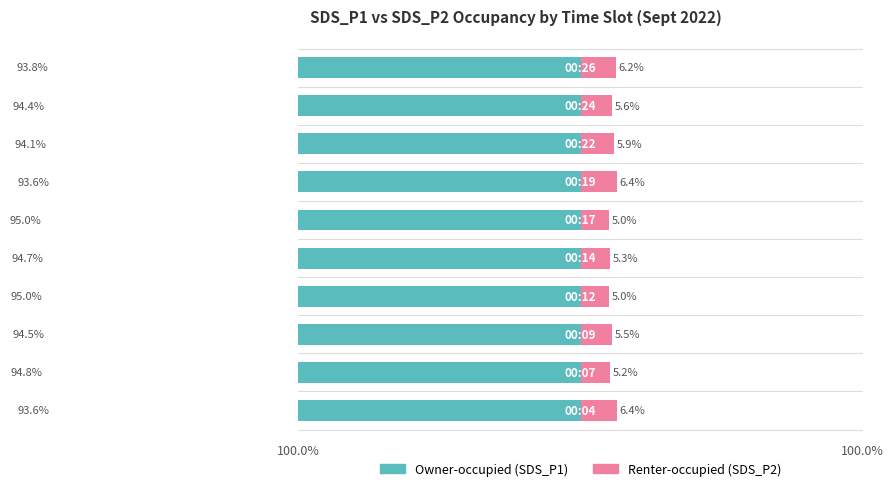

How many bars are there in total?

20